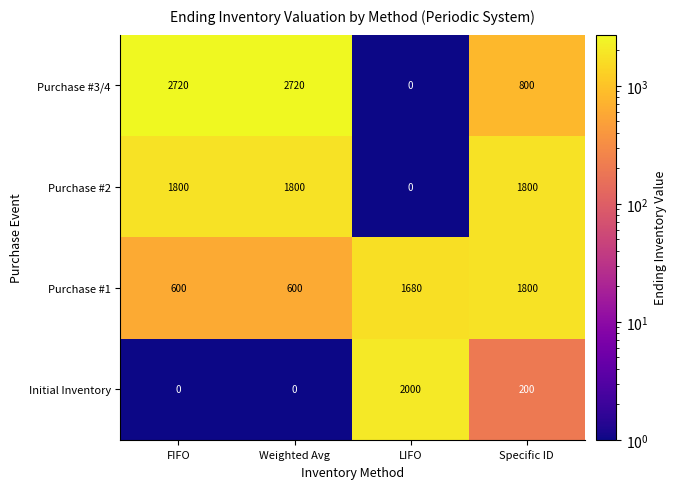

What is the sum of all Purchase #2 values?

5400